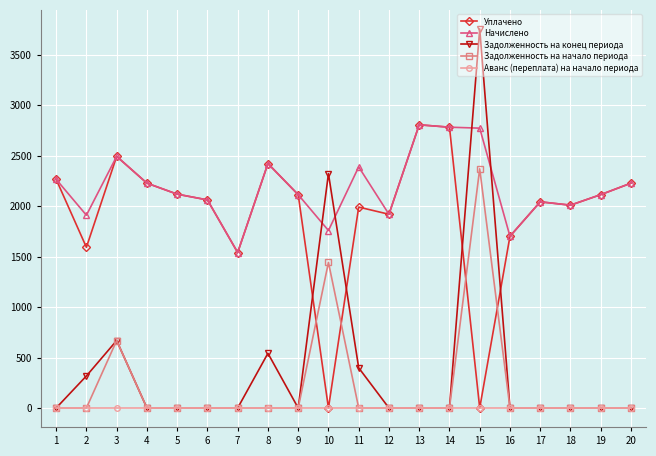

The Задолженность на конец периода series shows -1219.0 at 5. True or false?

False